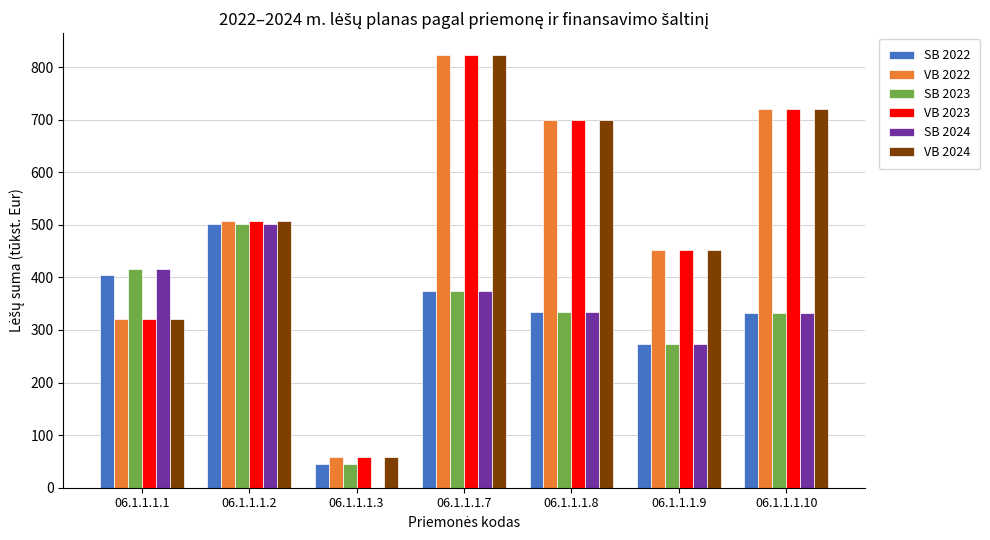

What is the average value of the VB 2023 series?

511.9